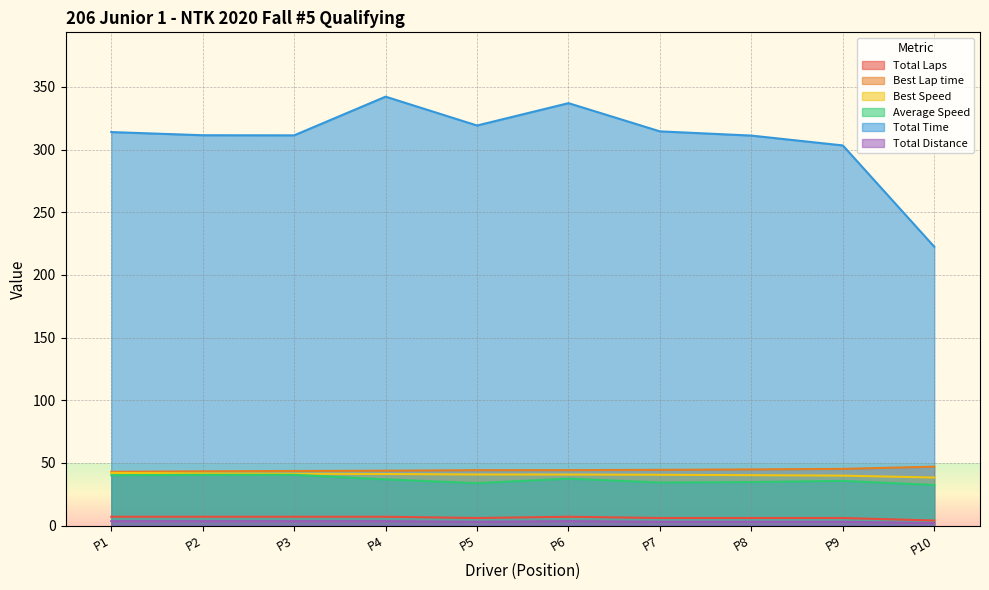

How many lines are shown in the chart?

6